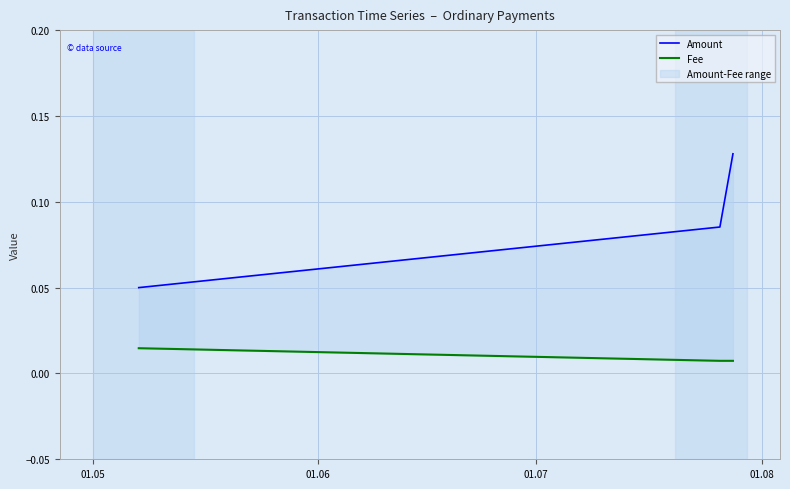

How many Amount values are between 0 and 1?

3